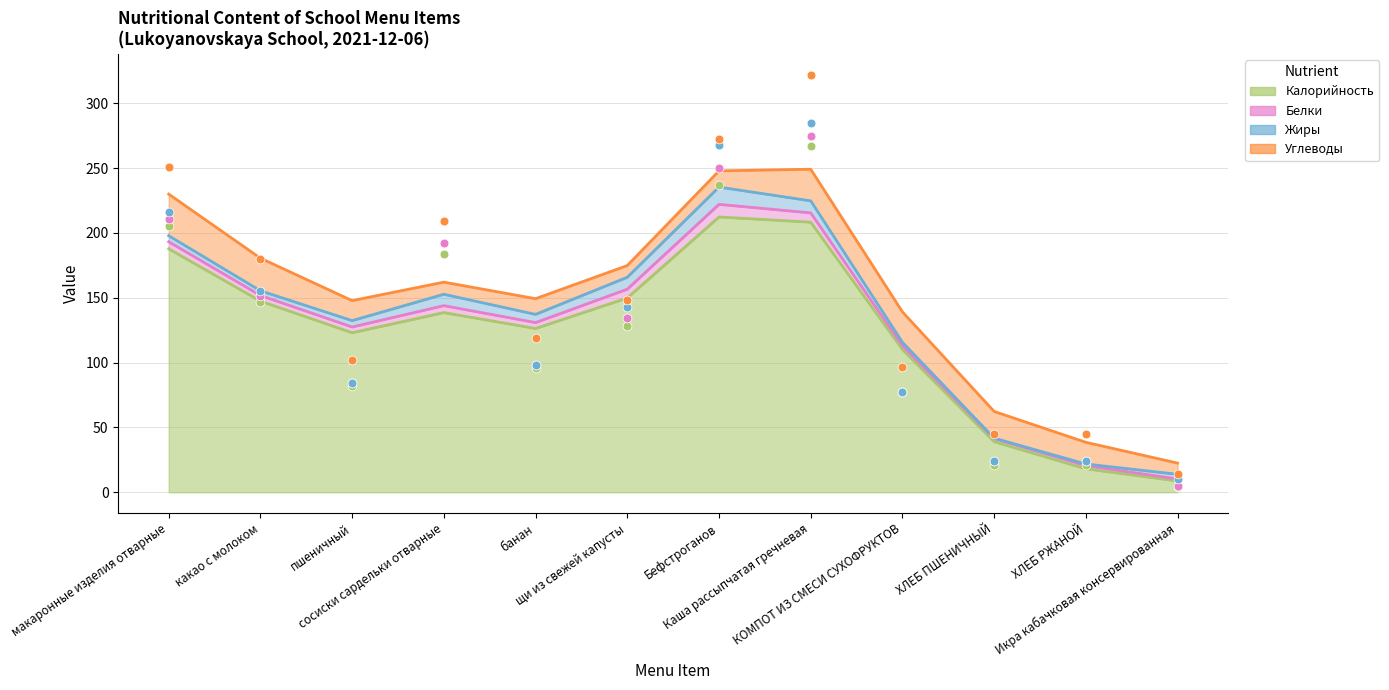

What are all the series names shown in the legend?

Калорийность, Белки, Жиры, Углеводы